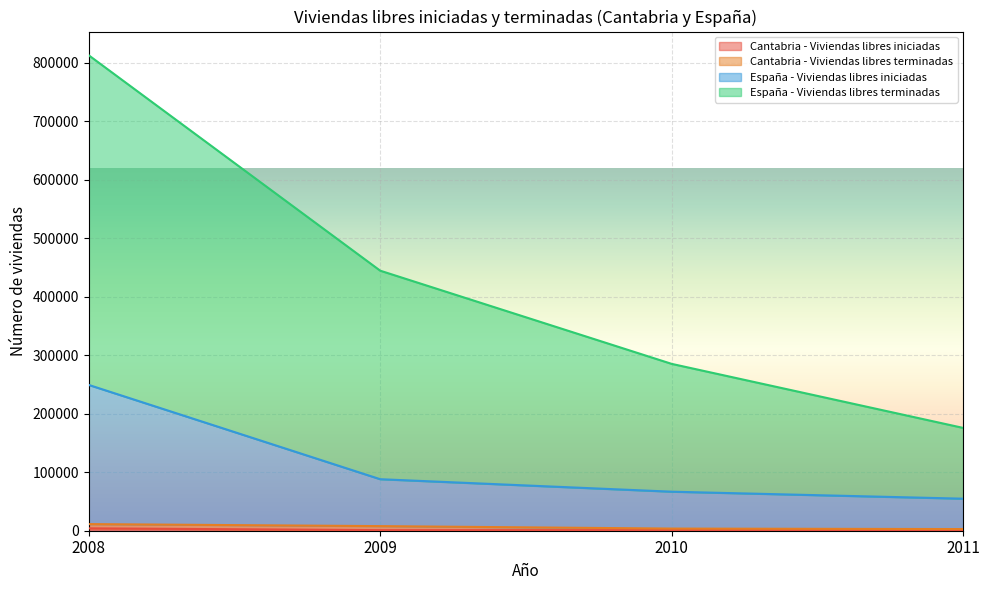

Is it true that Cantabria - Viviendas libres terminadas equals 7244 at 2008?

True